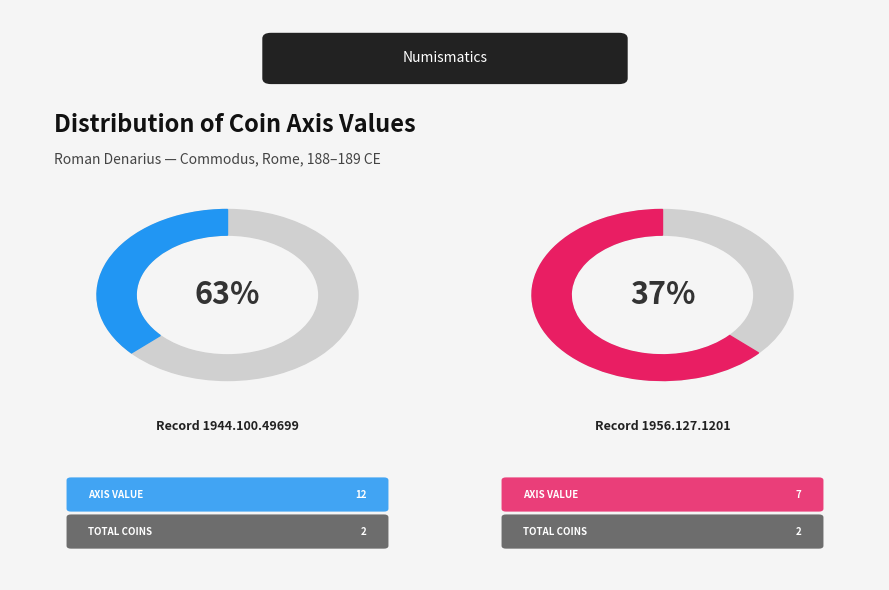

What is the largest slice in the pie chart?

1944.100.49699